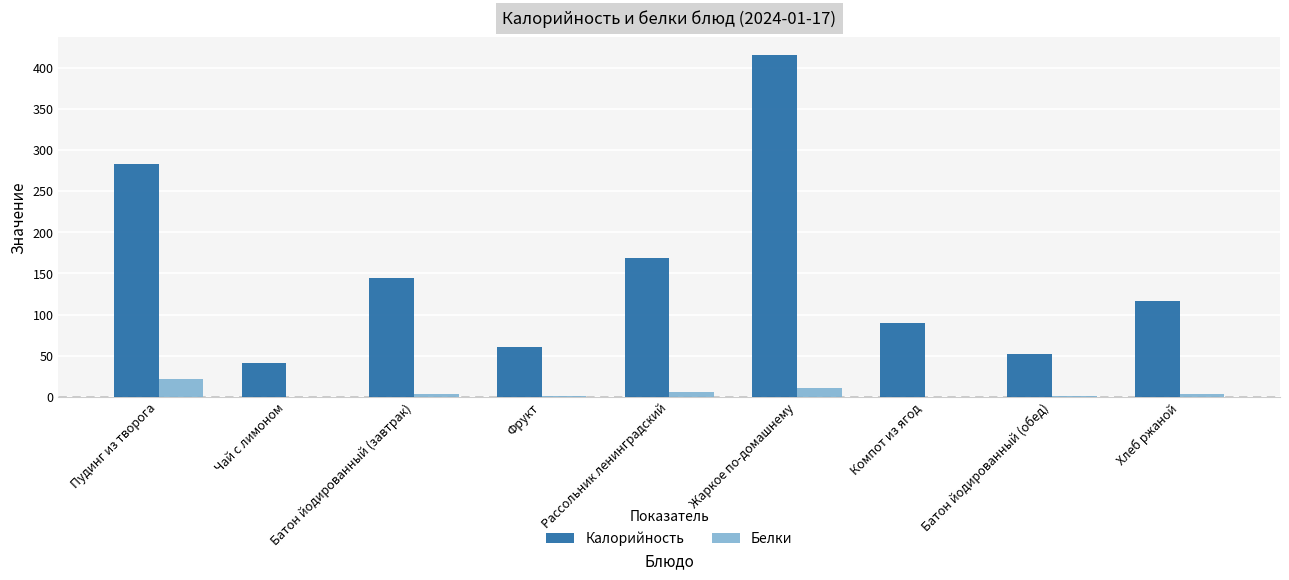

Between Батон йодированный (завтрак) and Компот из ягод, which series saw the biggest shift?

Калорийность